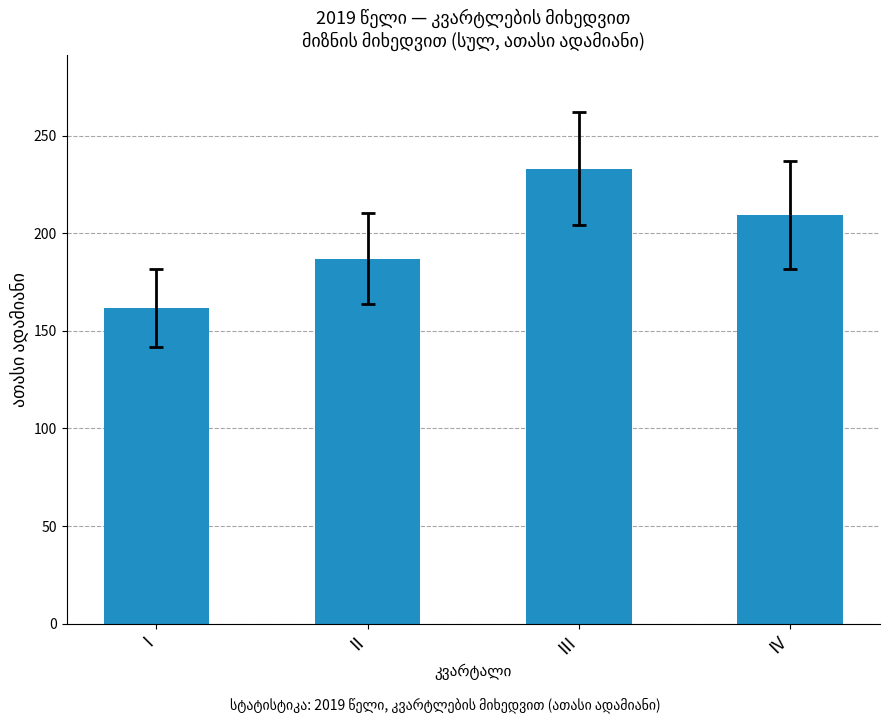

How many values are below 209?

2